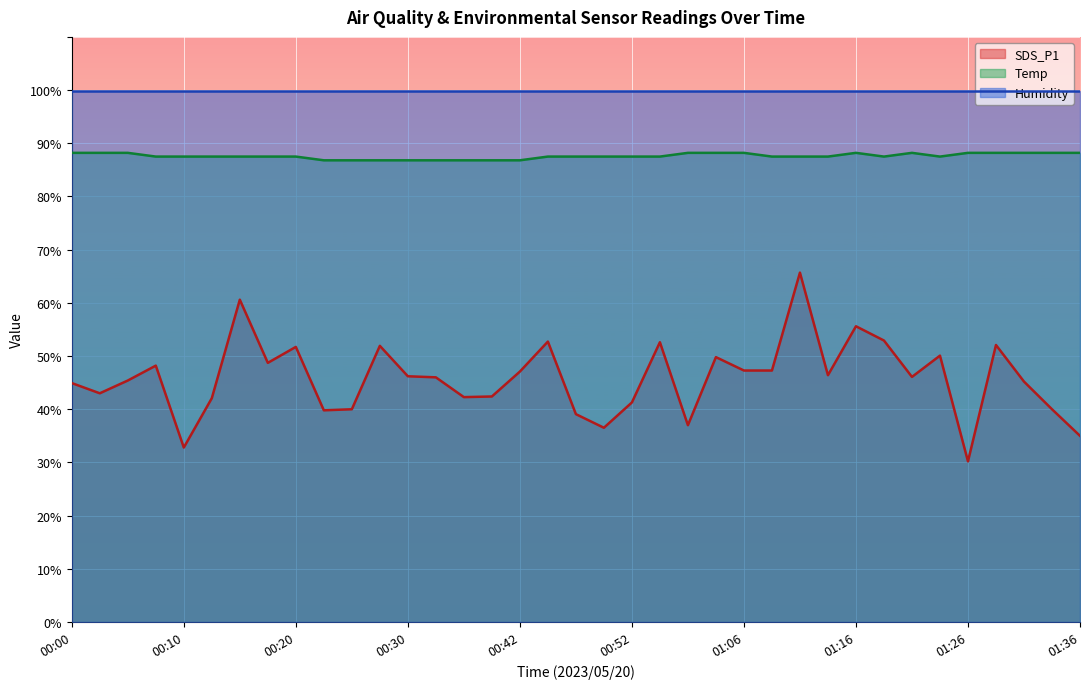

At how many categories does at least one series exceed 60?

37